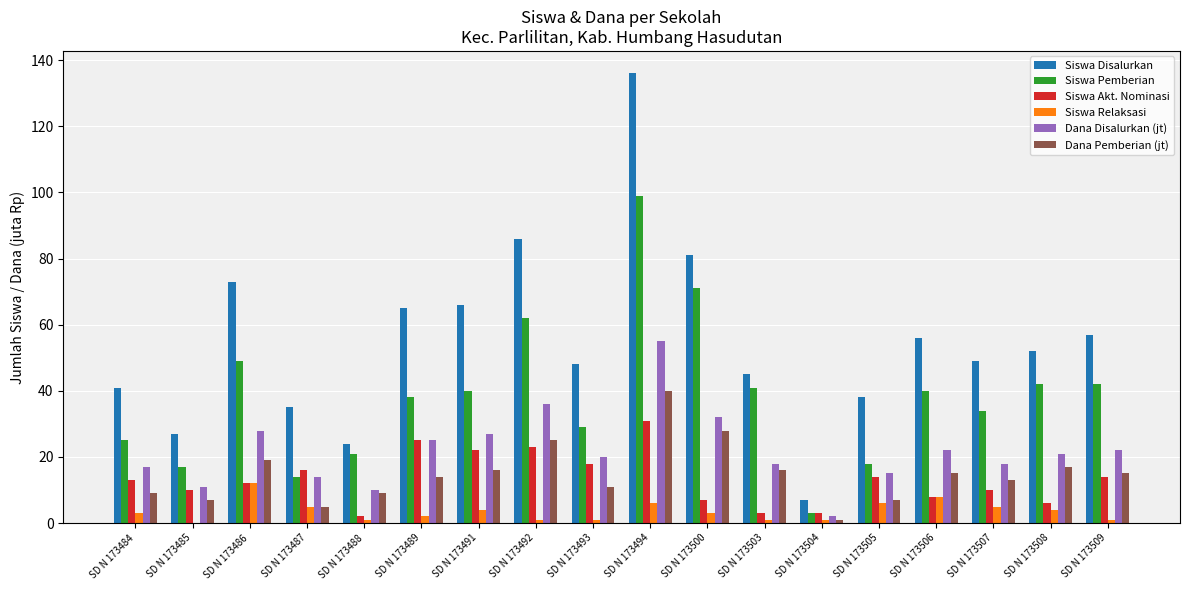

Which series has the widest spread of values?

Siswa Disalurkan